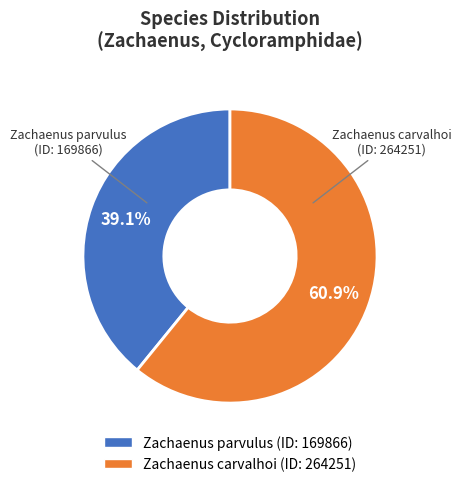

True or false: Zachaenus parvulus accounts for 39% of the total.

True